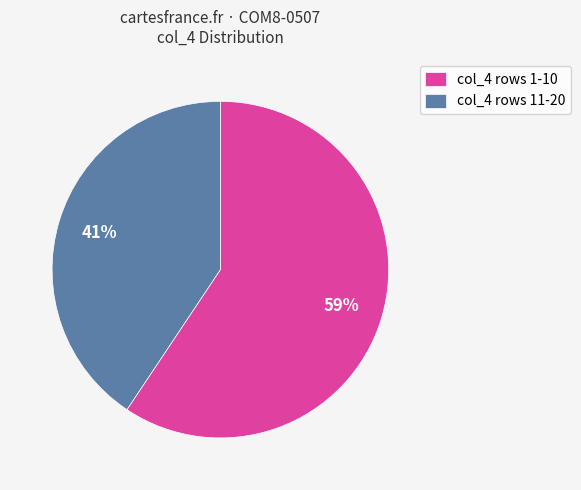

Is there any slice that represents more than half of the pie?

Yes